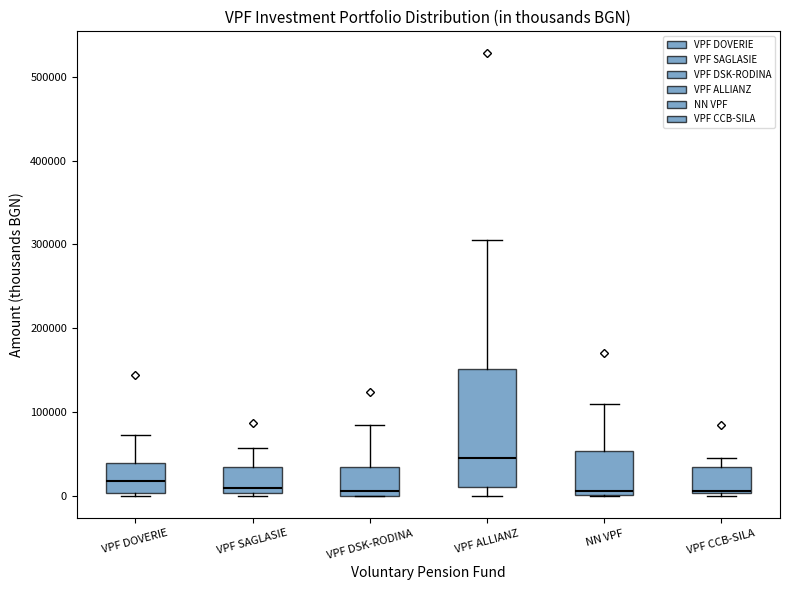

Comparing the boxes themselves (not the whiskers), which one is the tallest?

VPF ALLIANZ